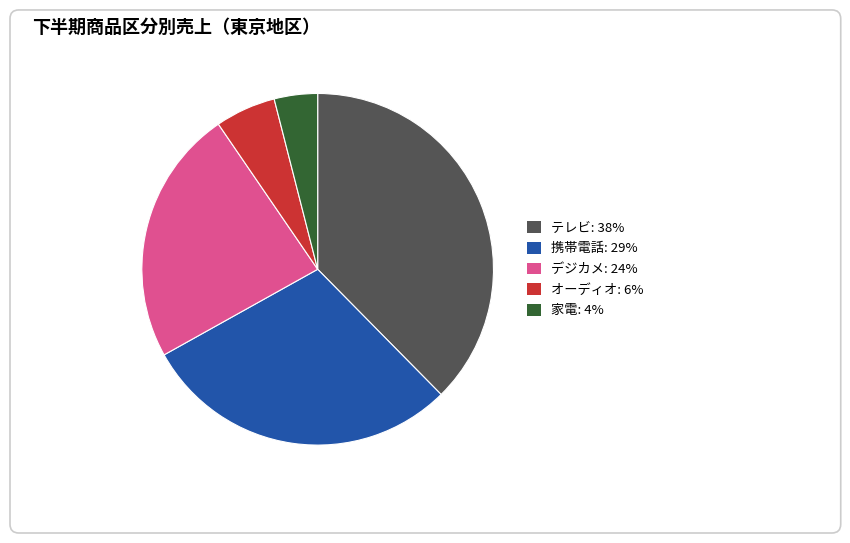

What is the ratio of the value at 携帯電話: 29% to the value at デジカメ: 24%?

1.2